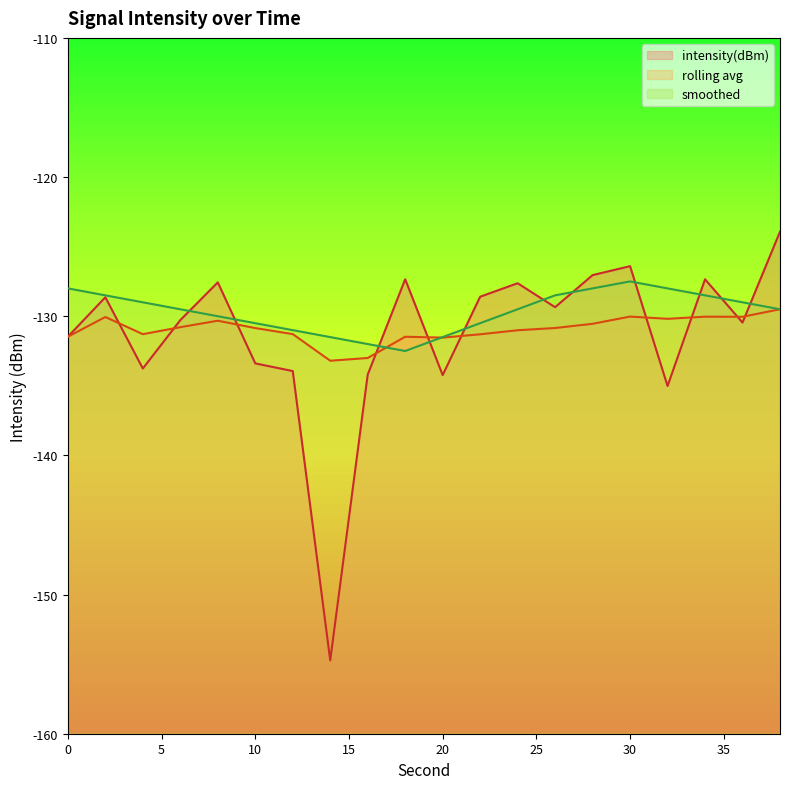

What is the spread (max minus min) of values at 22?

2.7